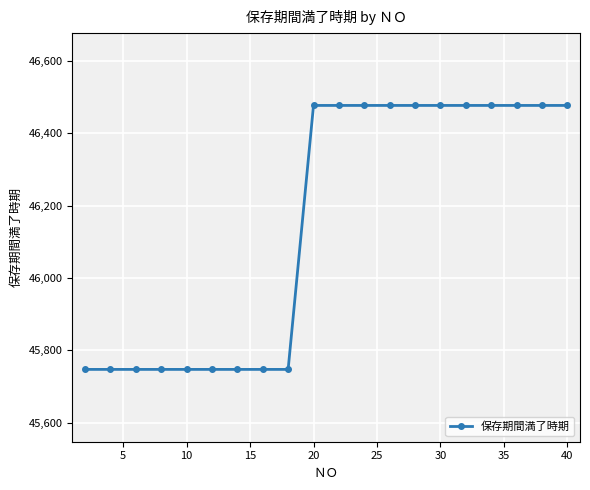

What is the maximum value shown in the chart?

46477